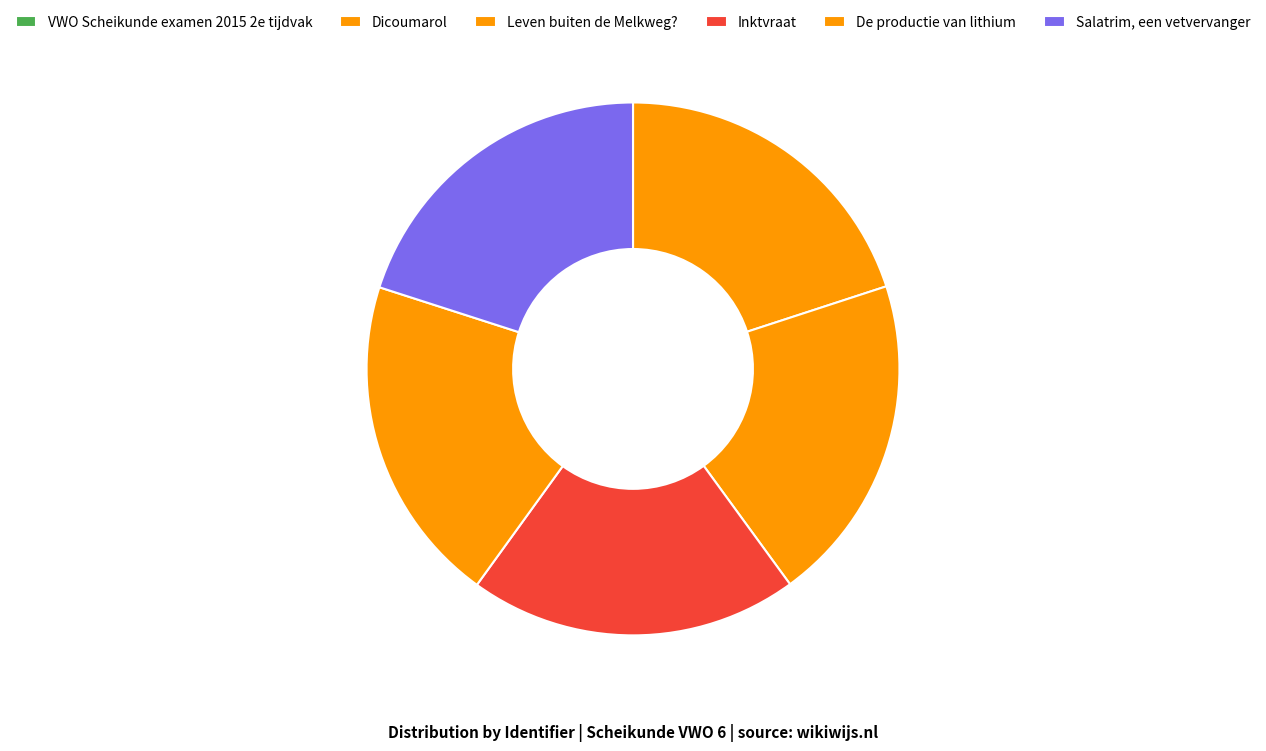

Which slice is the smallest?

VWO Scheikunde examen 2015 2e tijdvak